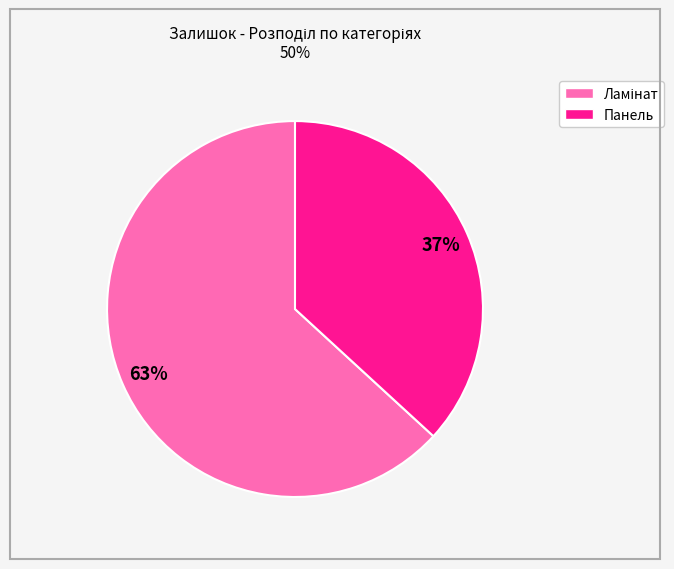

To the nearest percent, what is the average slice percentage?

50%